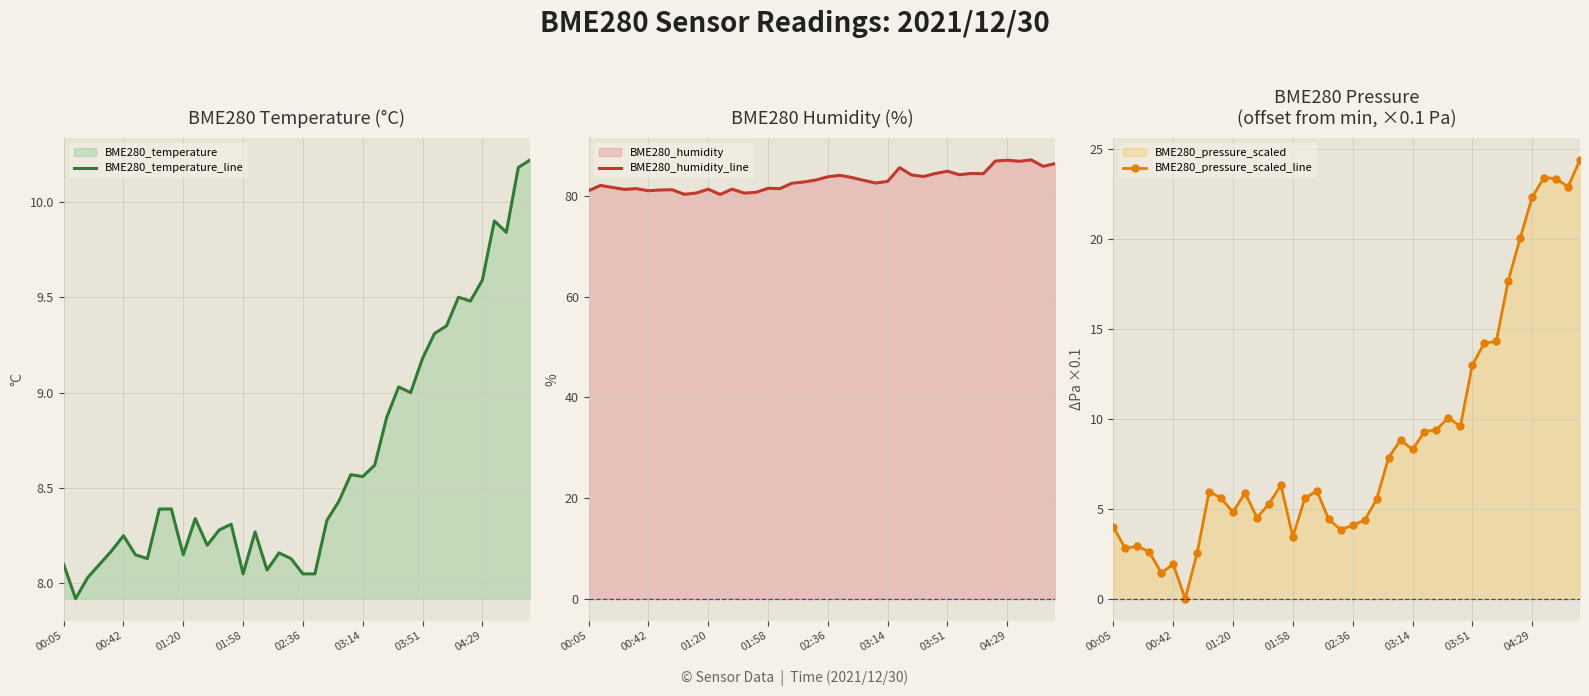

The value of BME280_pressure_scaled_line at 13 is 5.3. True or false?

True